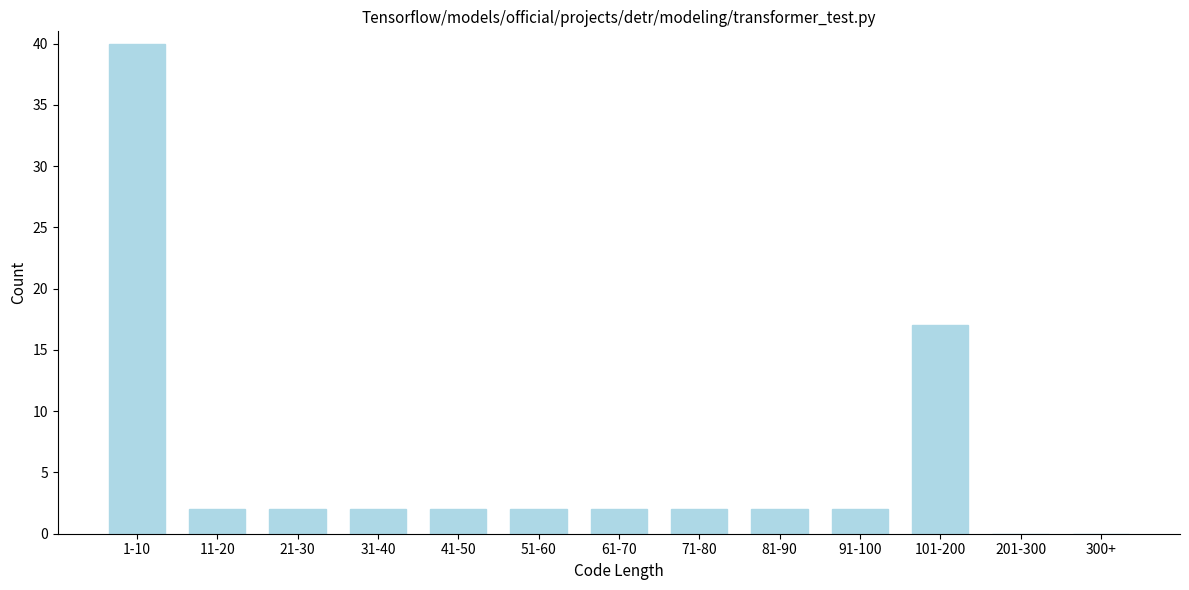

Reading left to right, list all the values displayed in this chart.

1-10=40	11-20=2	21-30=2	31-40=2	41-50=2	51-60=2	61-70=2	71-80=2	81-90=2	91-100=2	101-200=17	201-300=0	300+=0